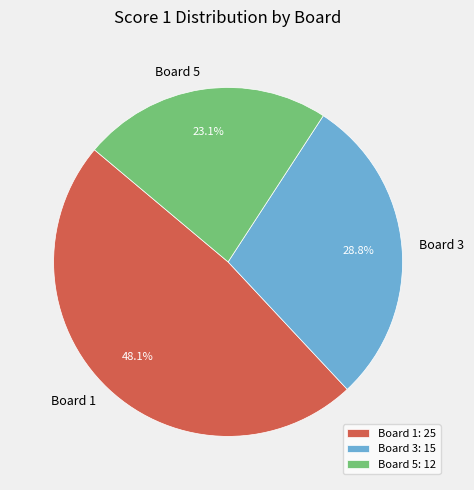

Combined, do Board 5 and Board 3 account for over 50%?

Yes